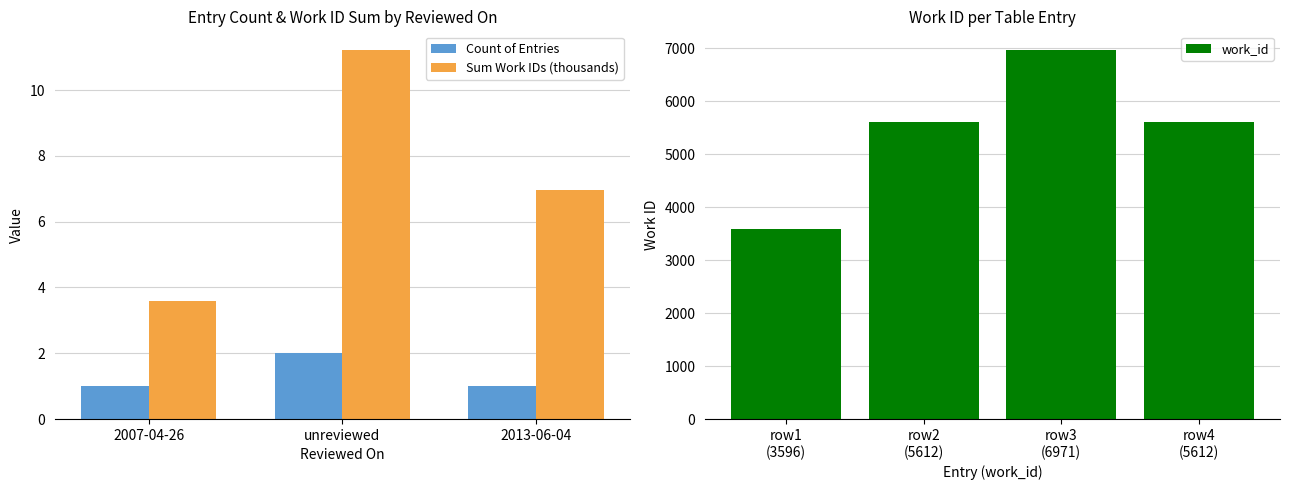

What is the lowest value of the work_id series?

3596